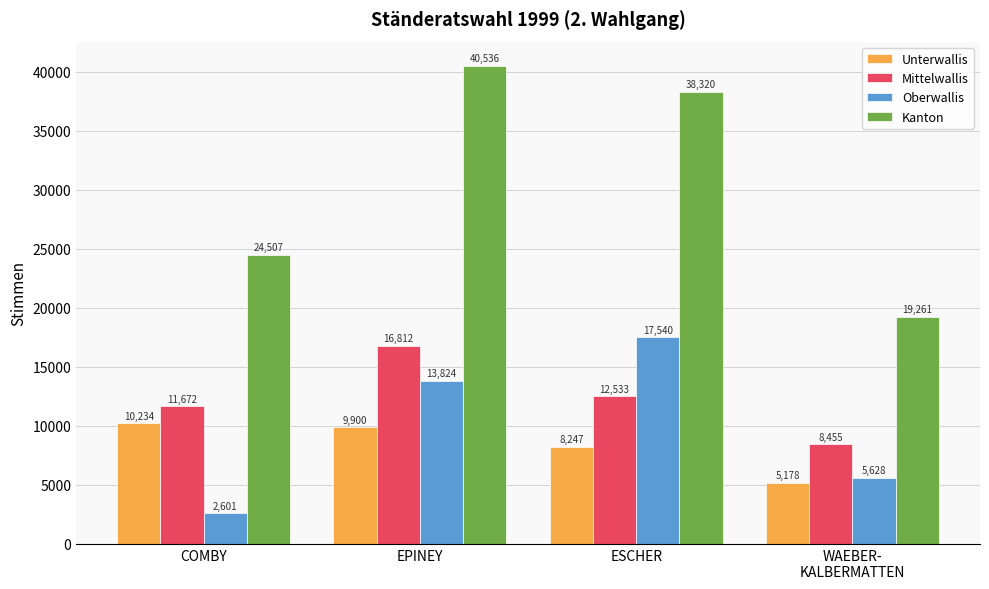

What is the average value of the Oberwallis series?

9898